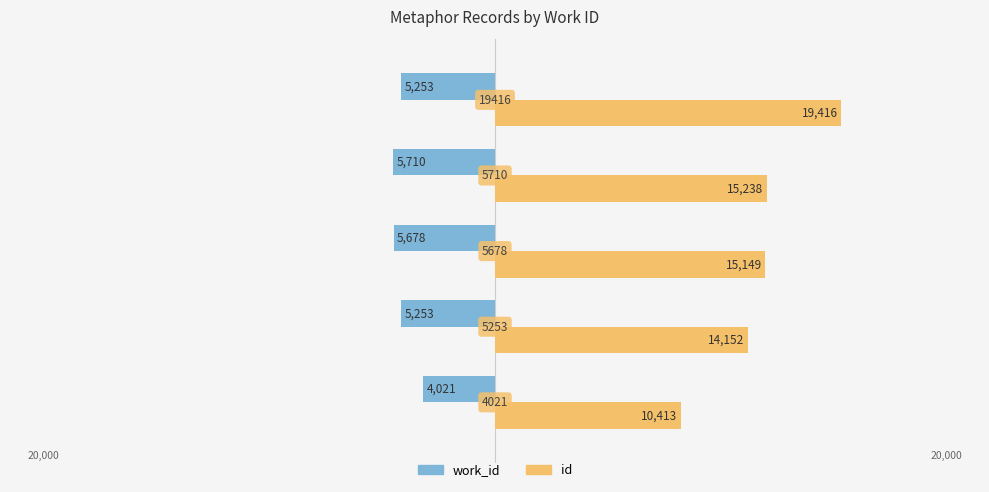

What are all the series names shown in the legend?

work_id, id